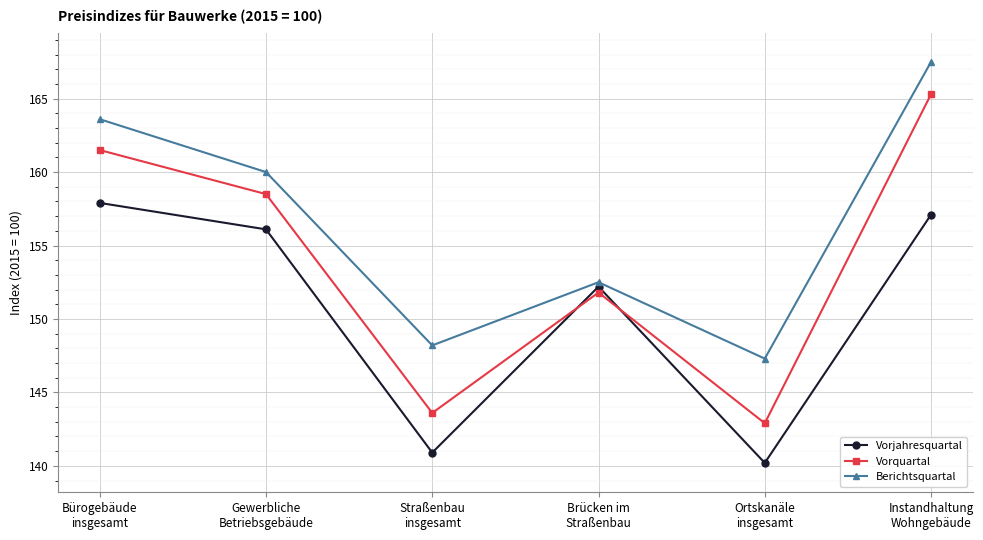

At how many categories does at least one series exceed 148?

5